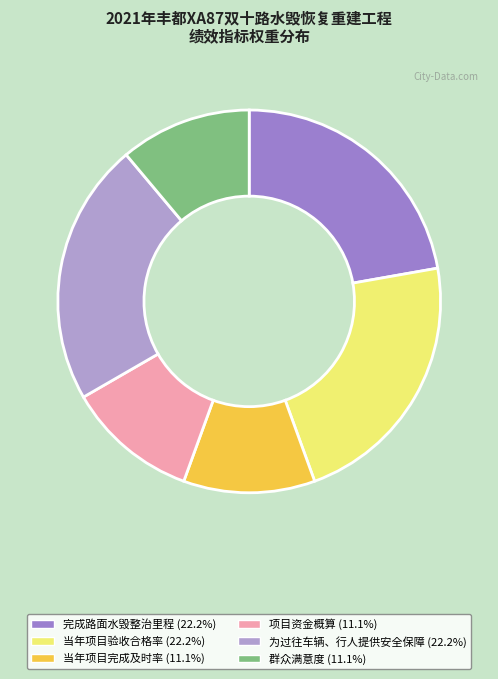

What percentage do 当年项目完成及时率 and 为过往车辆、行人提供安全保障 together represent?

33.3%